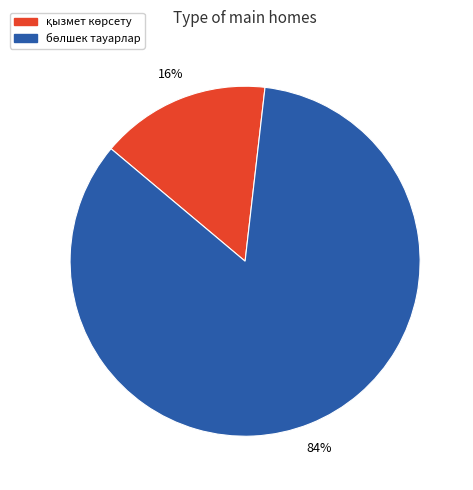

Is there a majority slice in this chart?

Yes